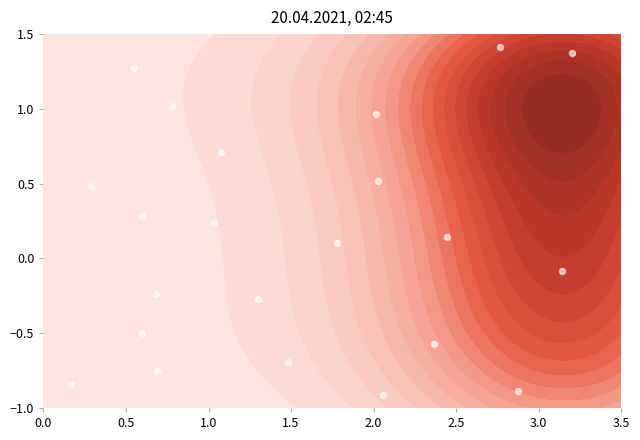

How many data points are less than 0?

10